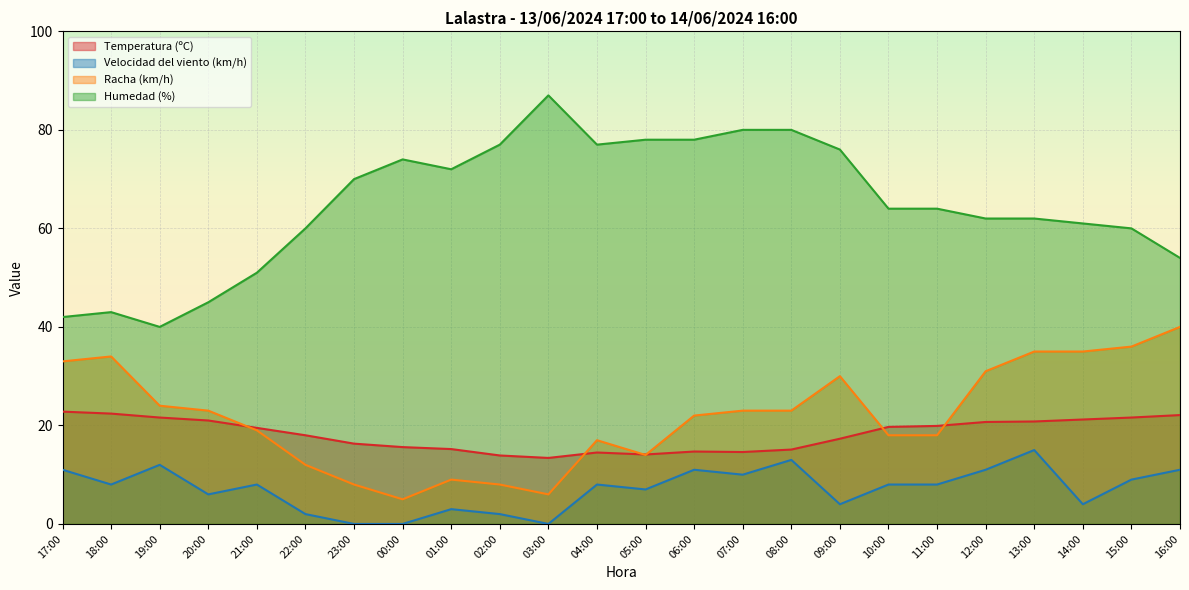

What position from the right is 21:00?

20